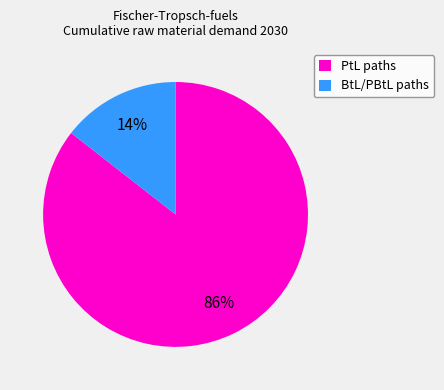

To the nearest percent, what portion does PtL paths represent?

86%